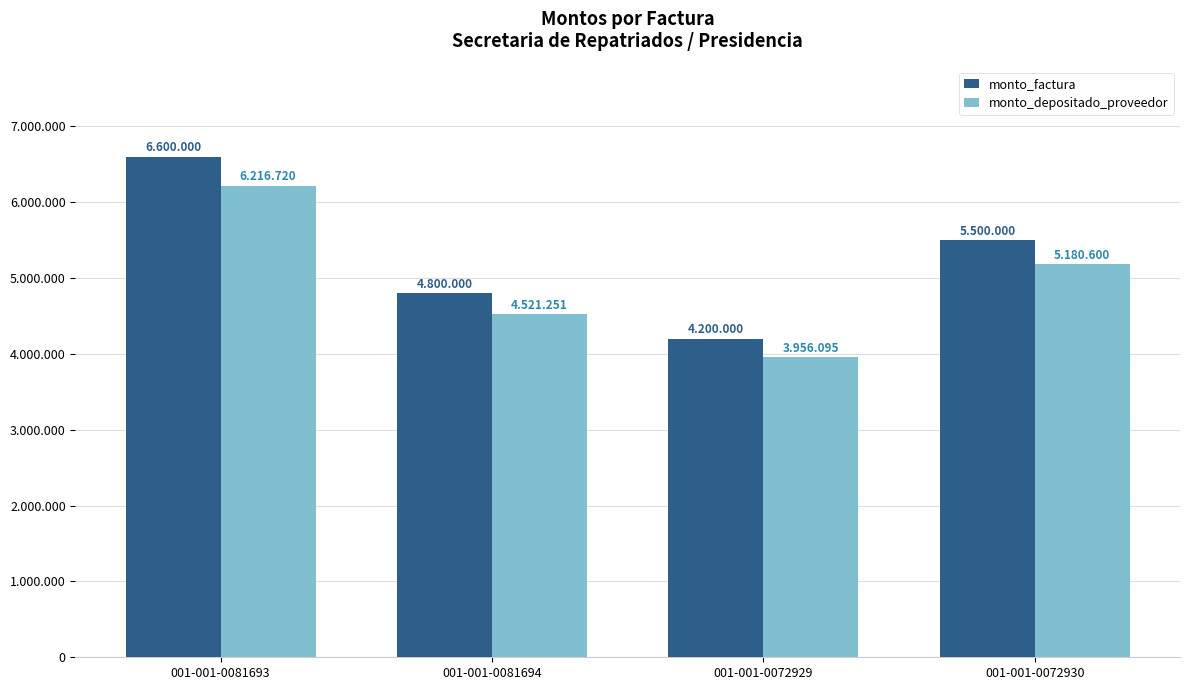

Are the bars horizontal?

No